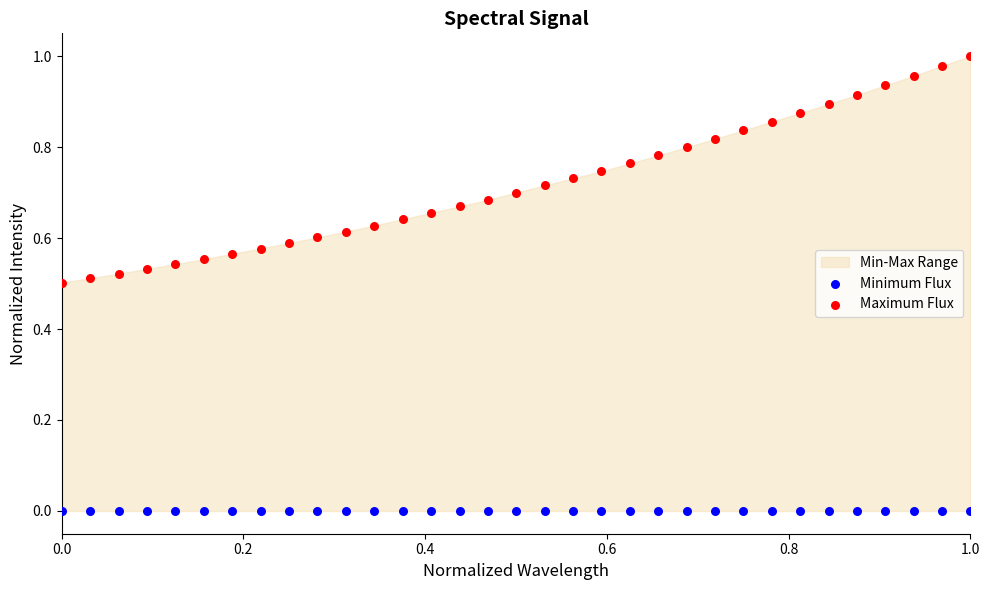

Which series reaches the maximum Y coordinate?

Maximum Flux